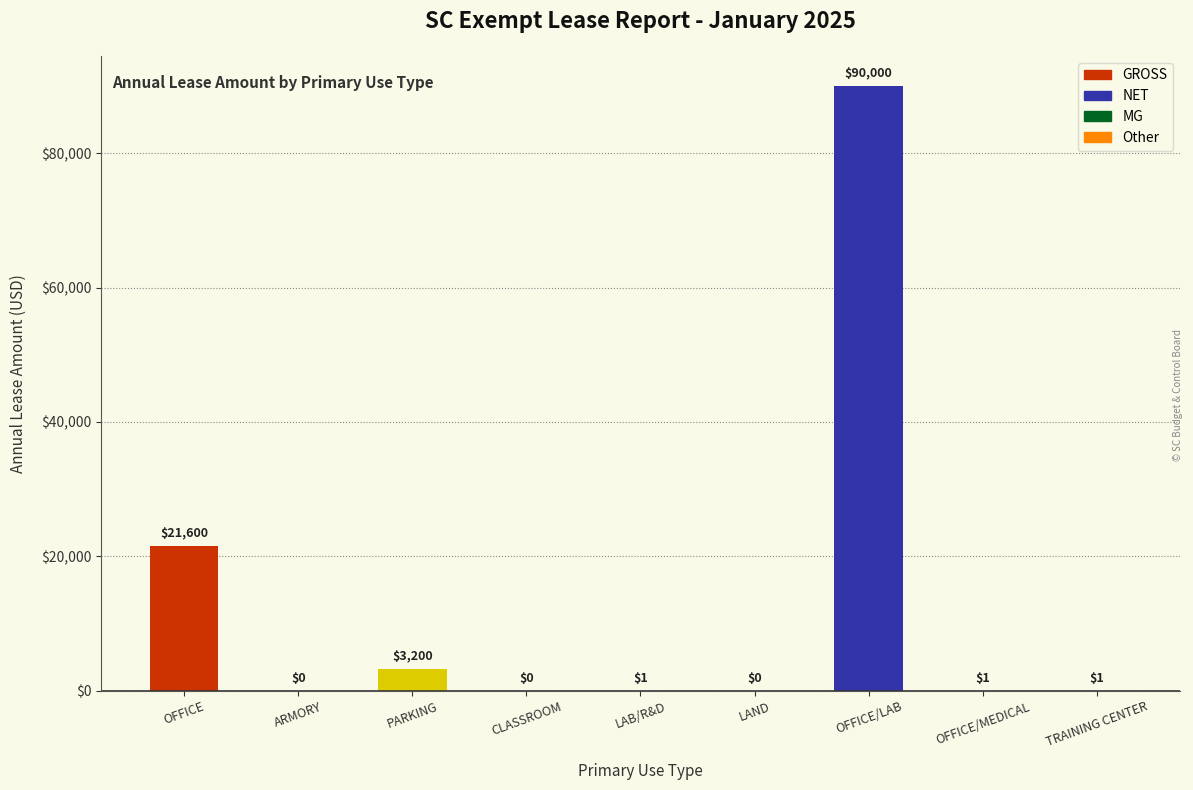

Read the value at OFFICE.

21600